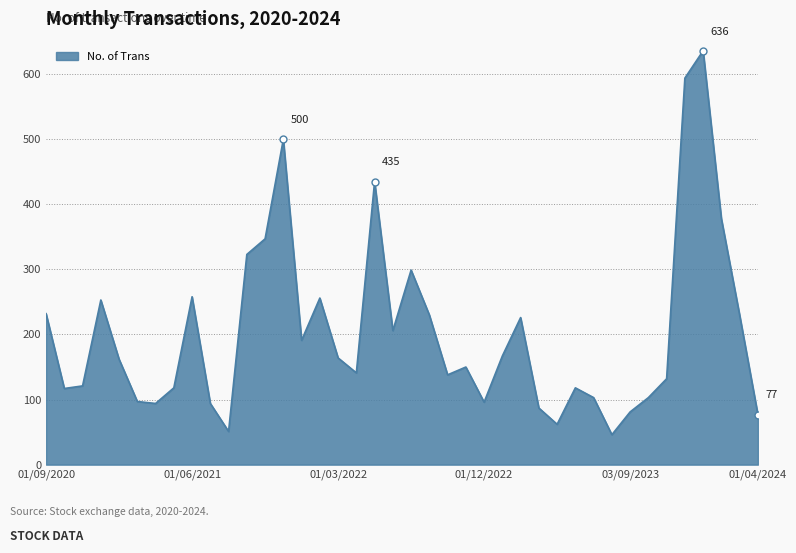

What is the greatest value displayed?

636